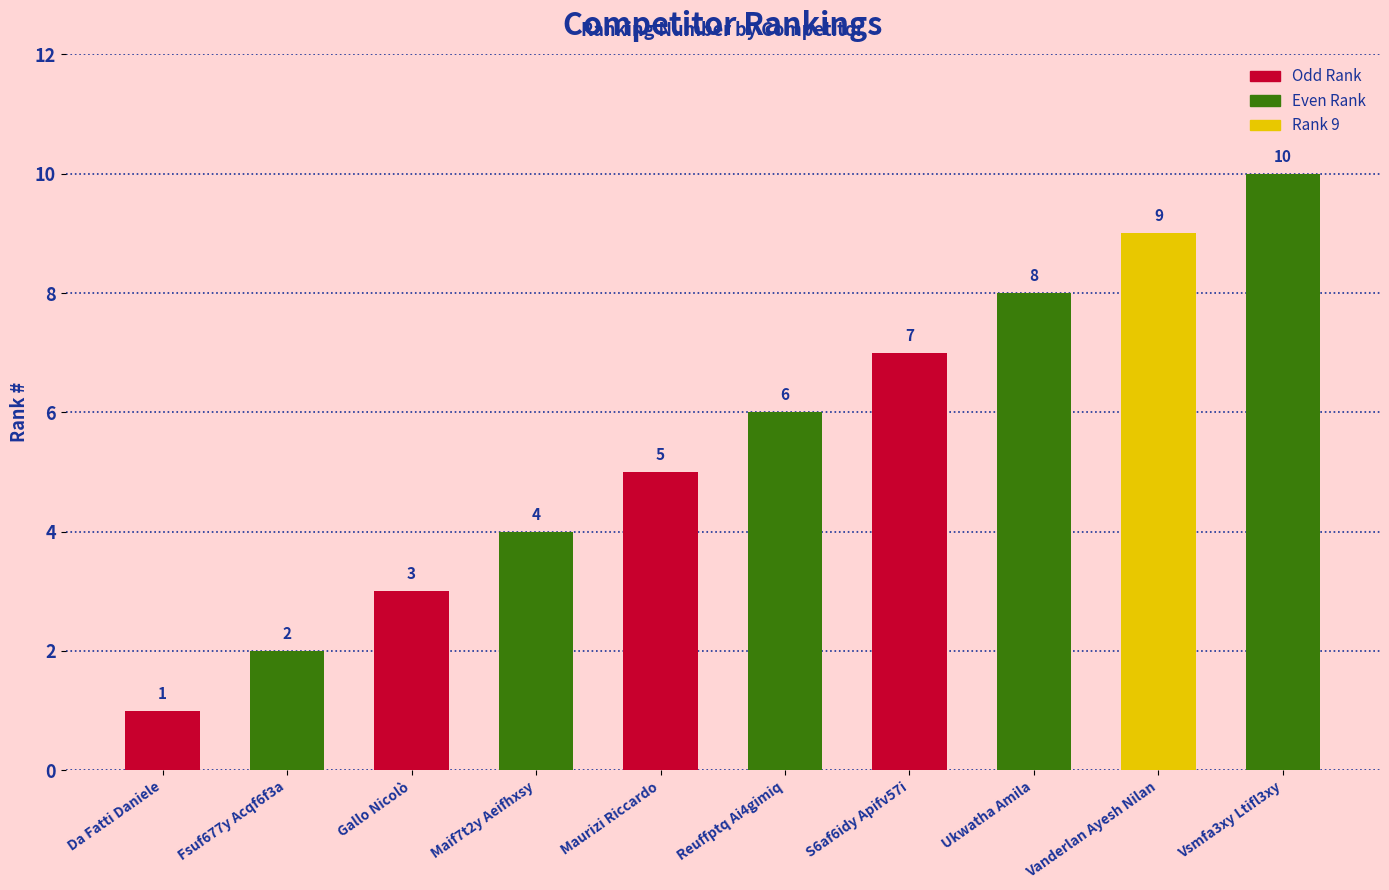

Reading left to right, list all the values displayed in this chart.

1	2	3	4	5	6	7	8	9	10